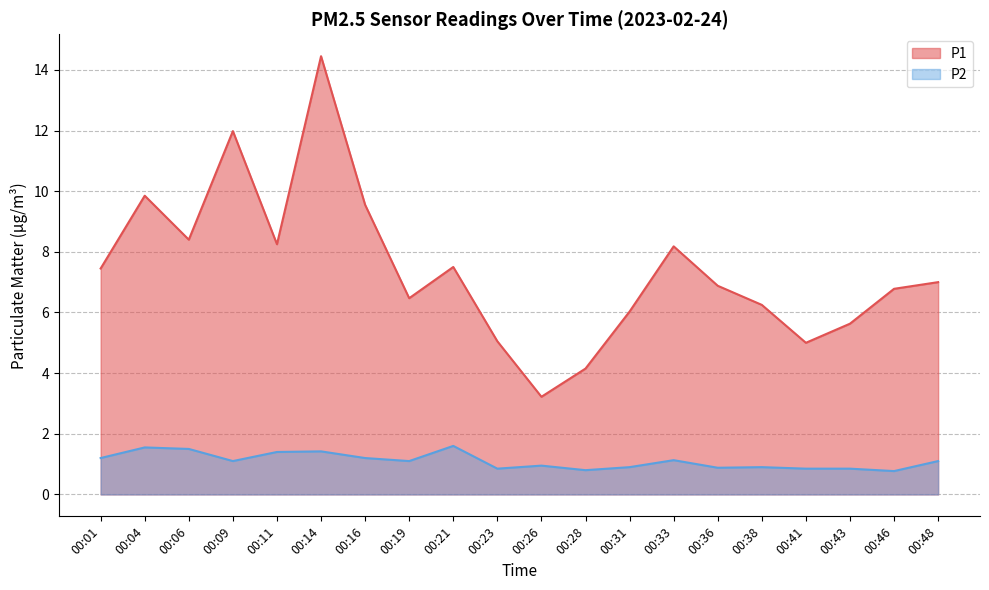

Rank the categories by P2 value from highest to lowest.

00:21, 00:04, 00:06, 00:14, 00:11, 00:01, 00:16, 00:33, 00:09, 00:19, 00:48, 00:26, 00:31, 00:38, 00:36, 00:23, 00:41, 00:43, 00:28, 00:46